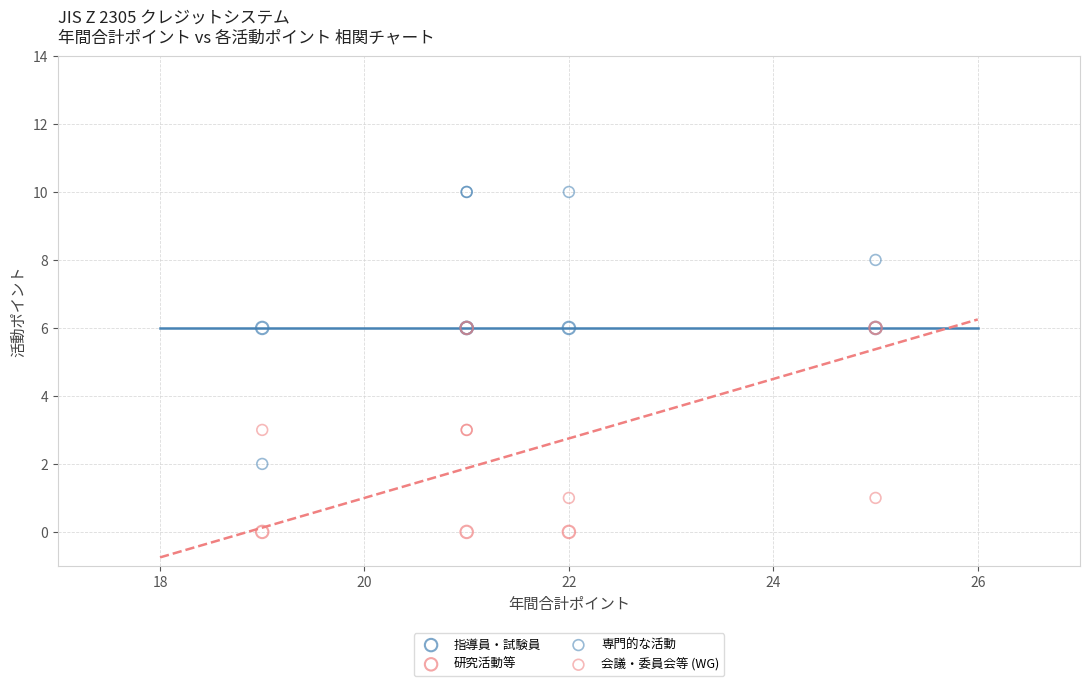

What are all the series names shown in the legend?

指導員・試験員, 研究活動等, 専門的な活動, 会議・委員会等 (WG)